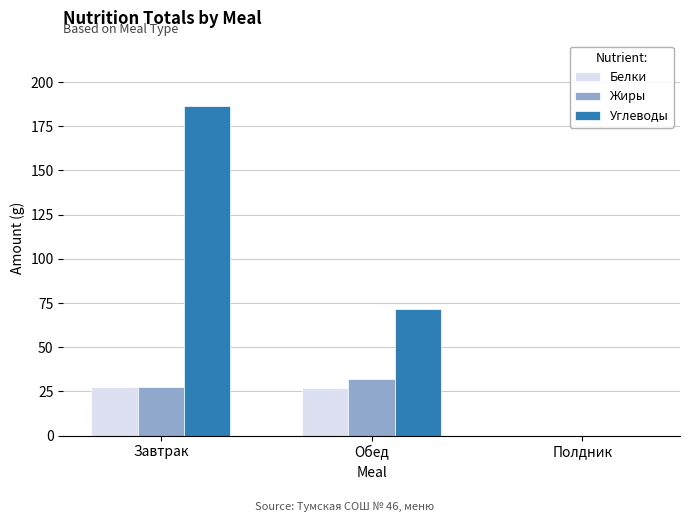

What are all the series names shown in the legend?

Белки, Жиры, Углеводы